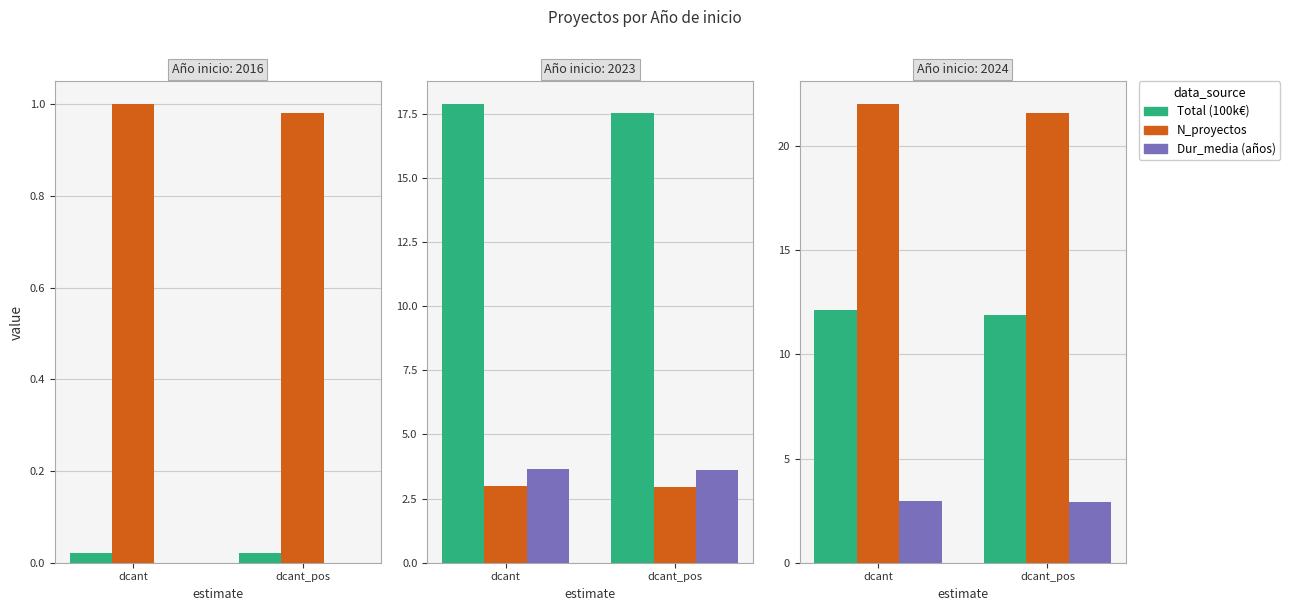

What are all the series names shown in the legend?

Total (100k€), N_proyectos, Dur_media (años)